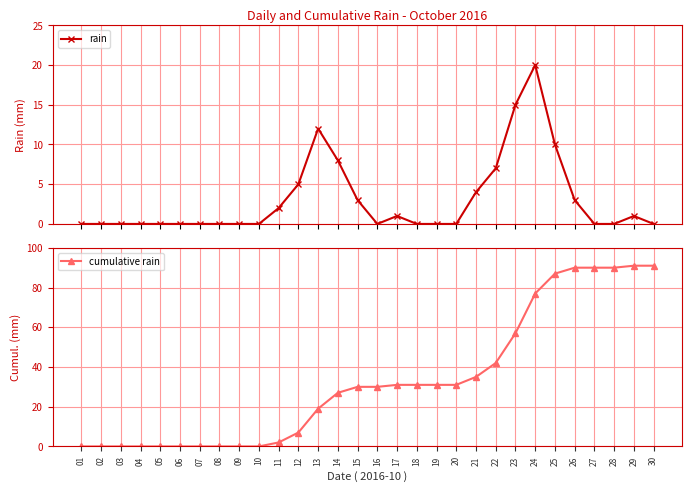

Rank the series by their average value, from highest to lowest.

cumulative rain, rain